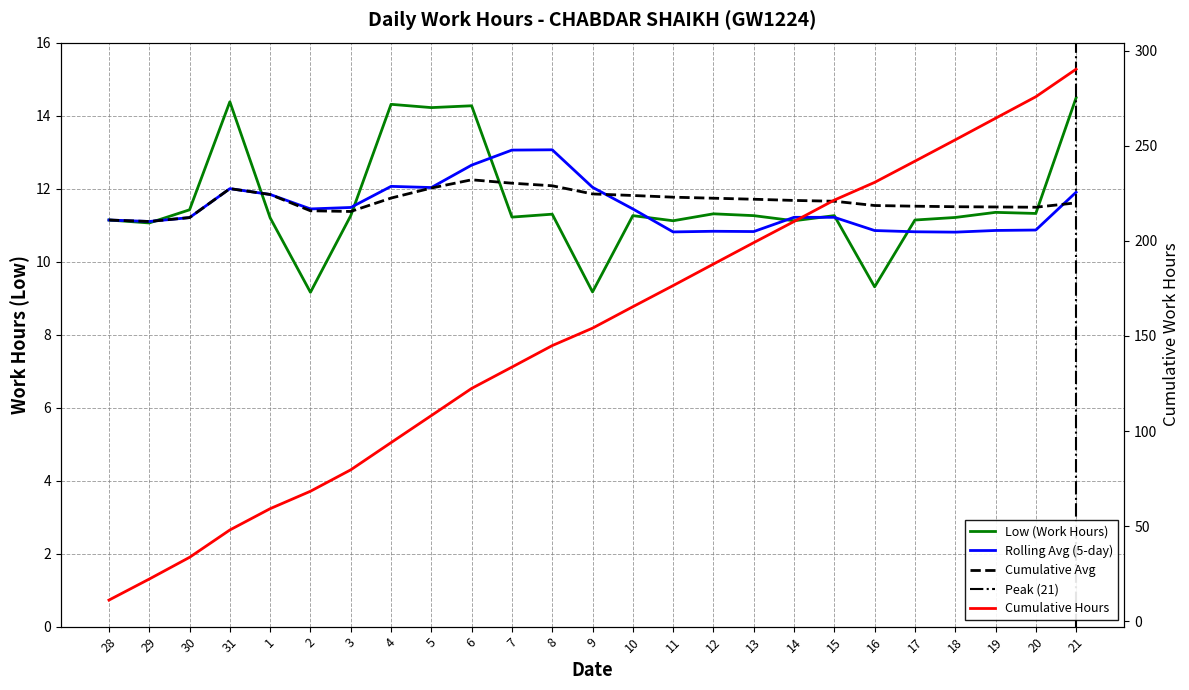

Reading left to right, extract all data points from this chart.

28=11.1	29=11.1	30=11.4	31=14.4	1=11.2	2=9.2	3=11.3	4=14.3	5=14.2	6=14.3	7=11.2	8=11.3	9=9.2	10=11.3	11=11.1	12=11.3	13=11.3	14=11.1	15=11.3	16=9.3	17=11.1	18=11.2	19=11.3	20=11.3	21=14.5